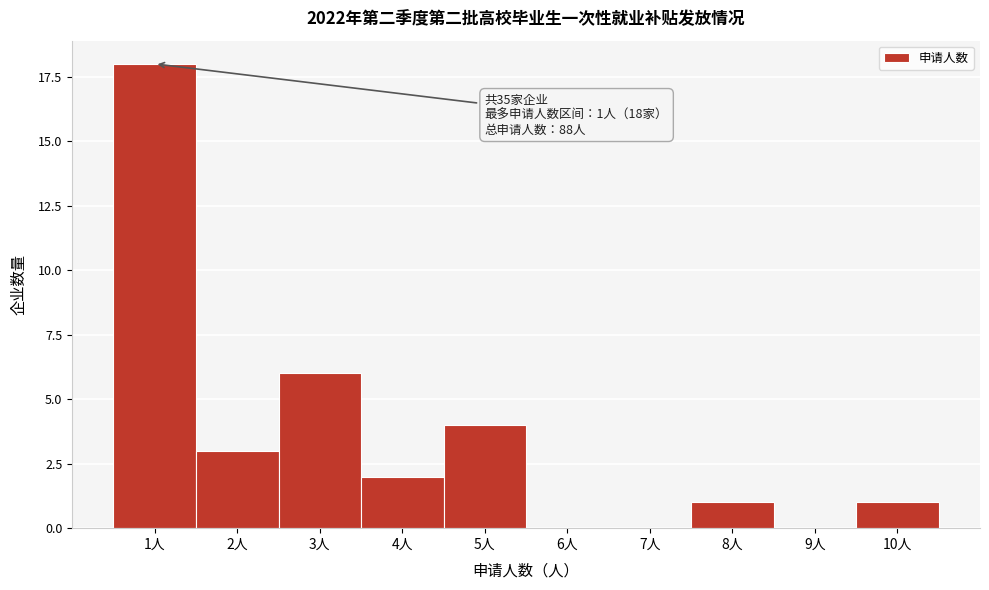

Reading left to right, extract all data points from this chart.

1人=18	2人=3	3人=6	4人=2	5人=4	6人=0	7人=0	8人=1	9人=0	10人=1